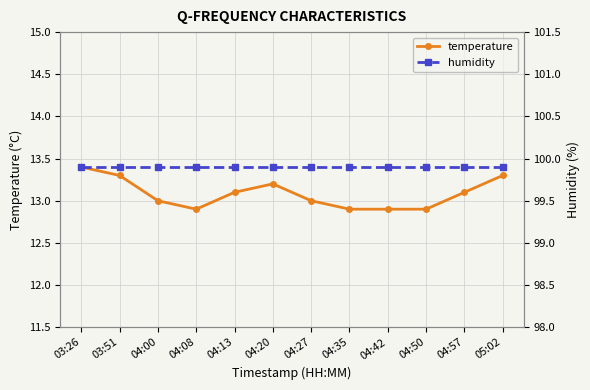

How many distinct data groups are displayed?

2